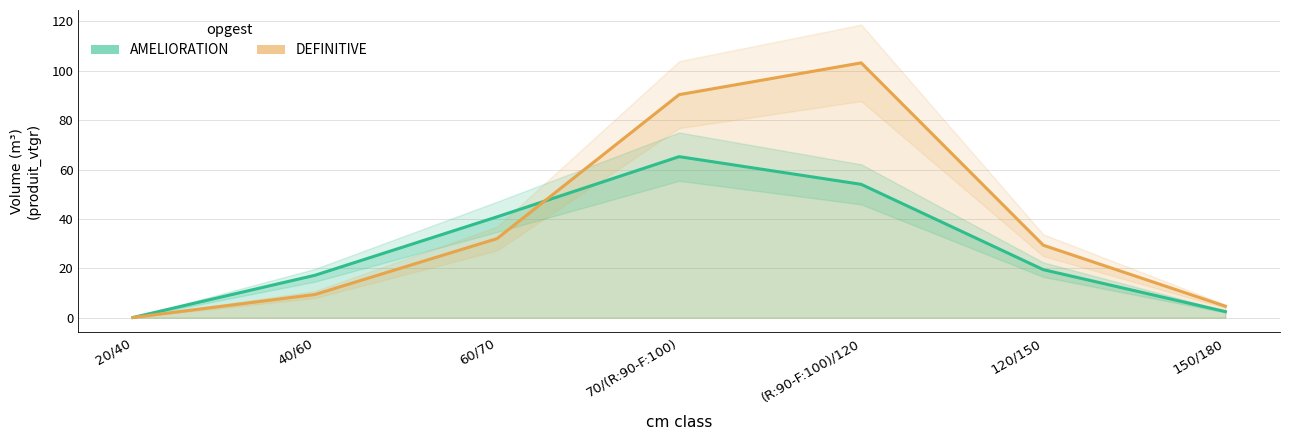

Read the DEFINITIVE value at 40/60.

9.4